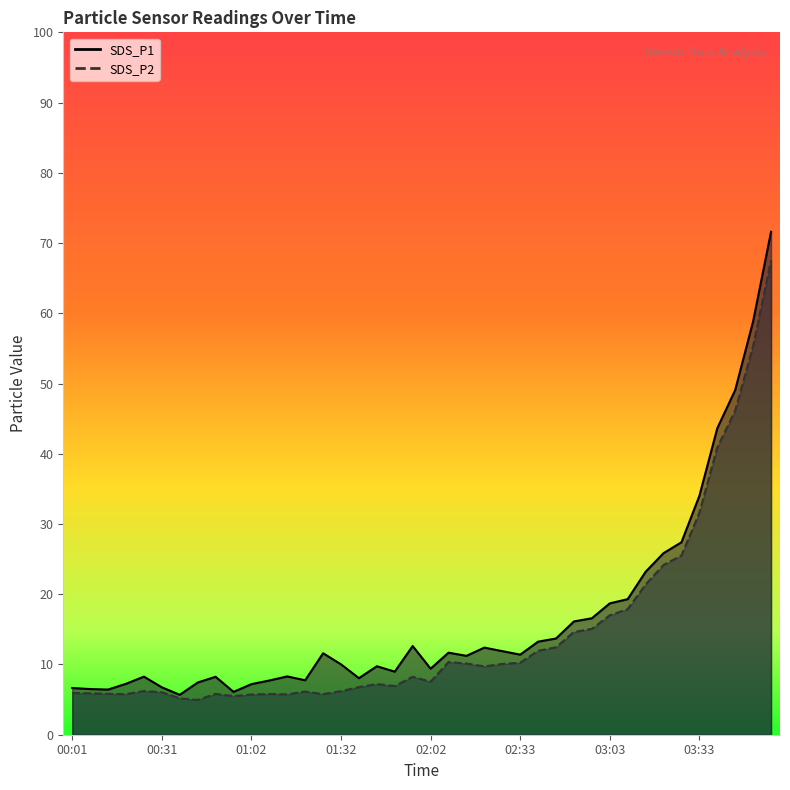

Which series has the largest range (max minus min)?

SDS_P1